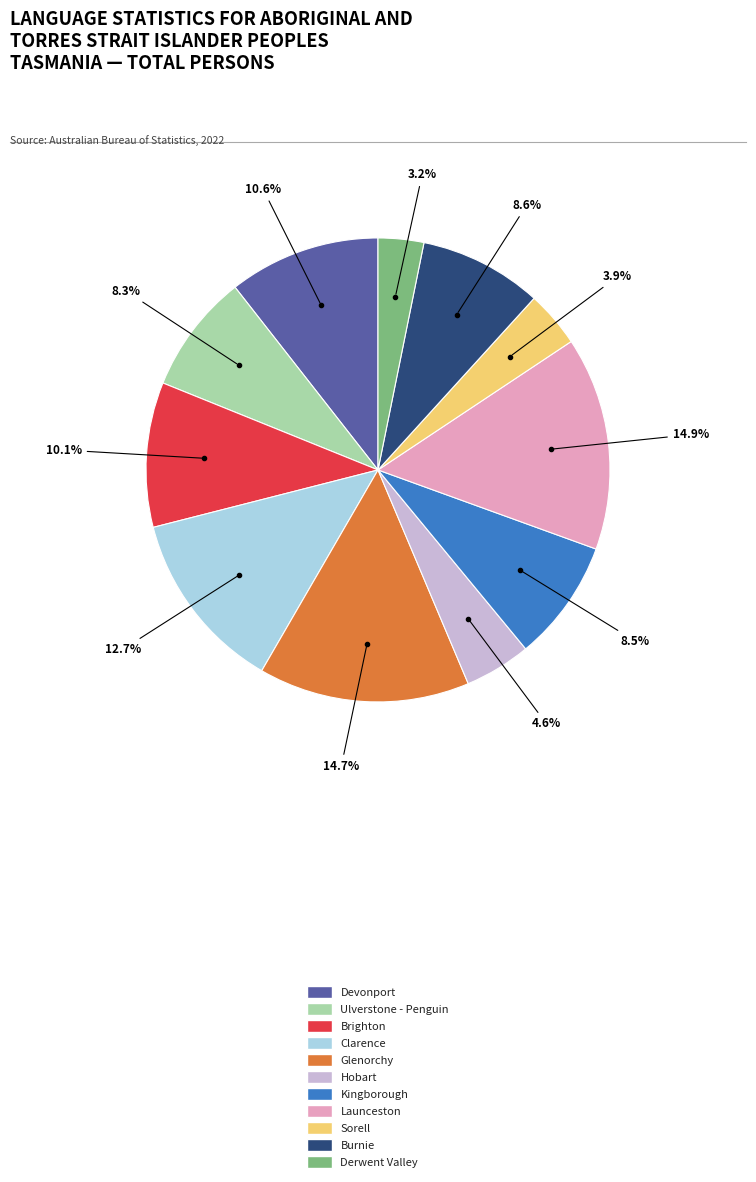

Does Burnie account for over 50% of the chart?

No